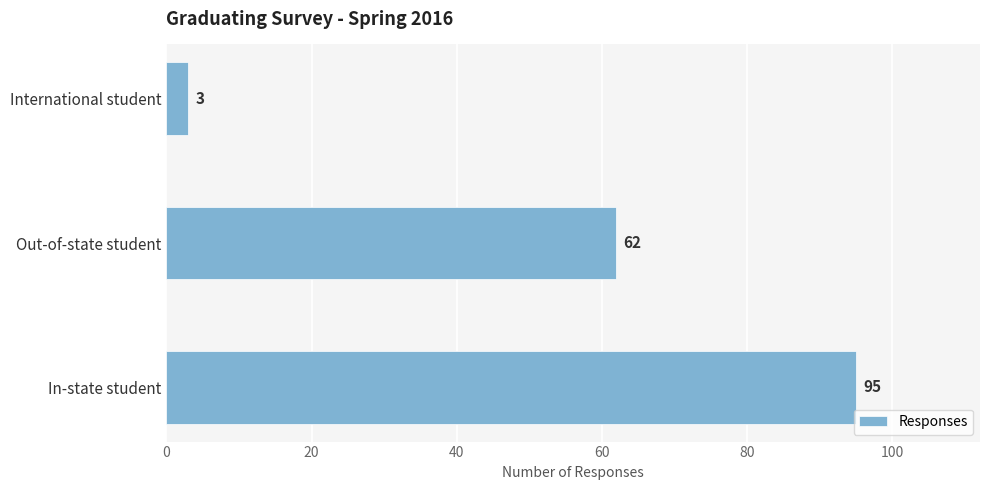

The chart shows a value of 37 at Out-of-state student. True or false?

False